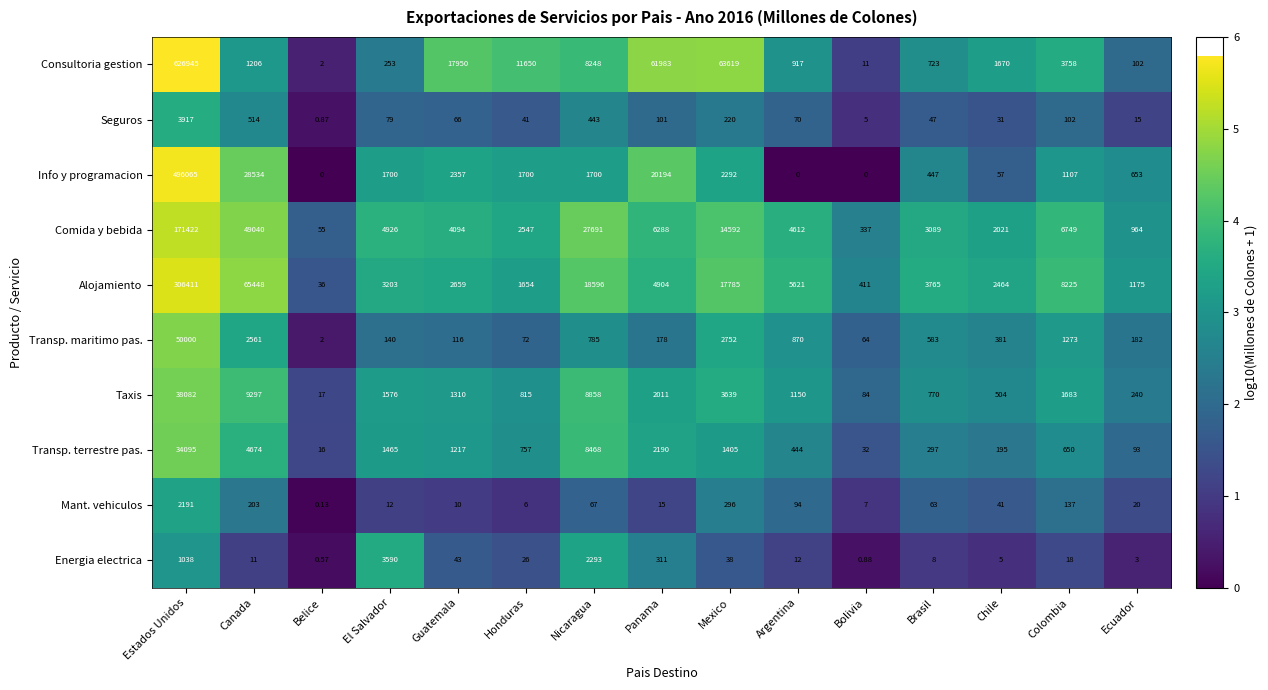

Which series has the widest spread of values?

Consultoria gestion